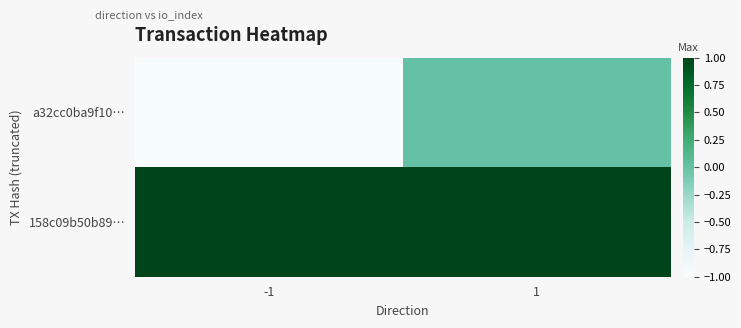

At which category is the sum across all series the highest?

1